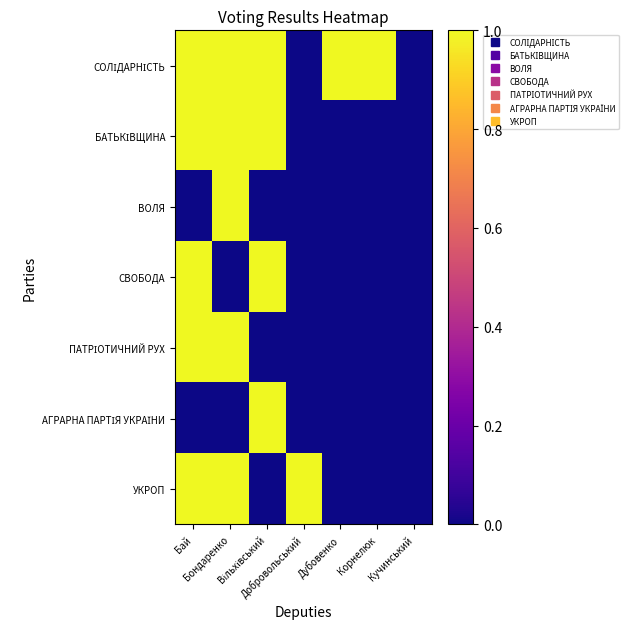

What is the difference between the highest and lowest values at Корнелюк?

1